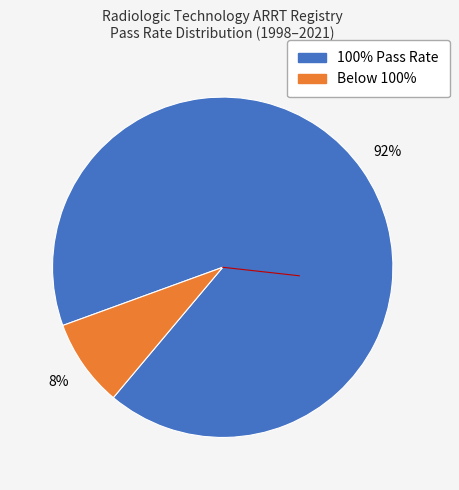

Is there any slice that represents more than half of the pie?

Yes